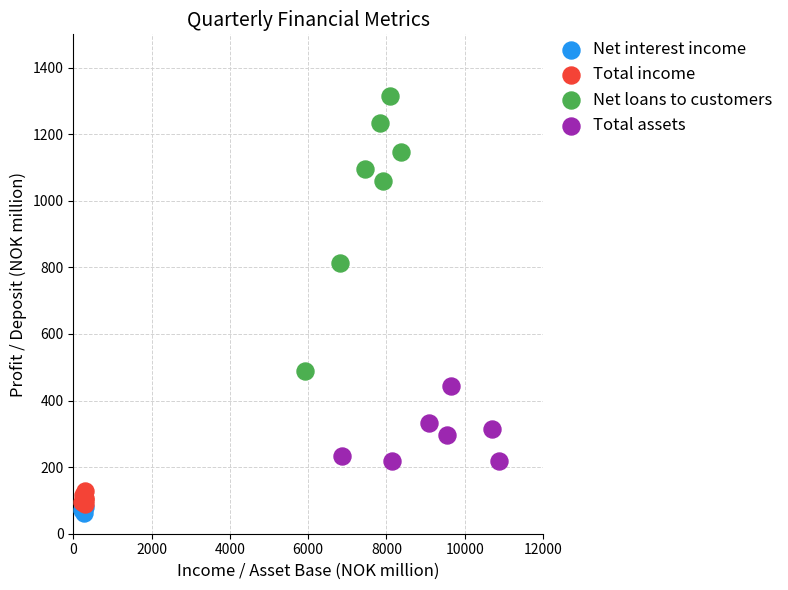

Which series reaches the minimum Y coordinate?

Net interest income